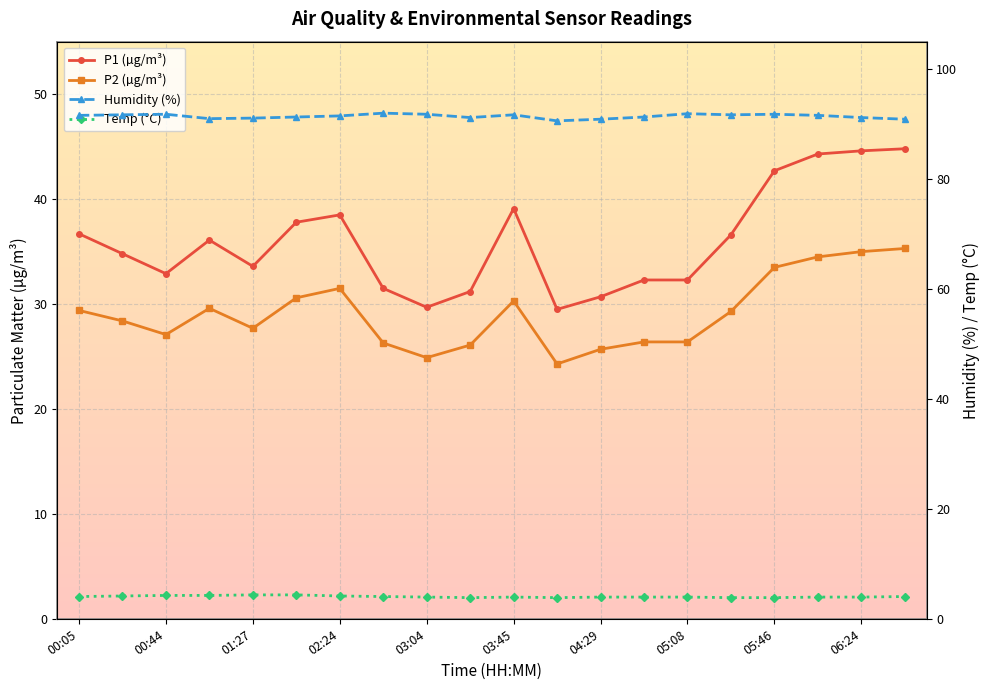

At which category does Temp reach its first local valley?

03:25